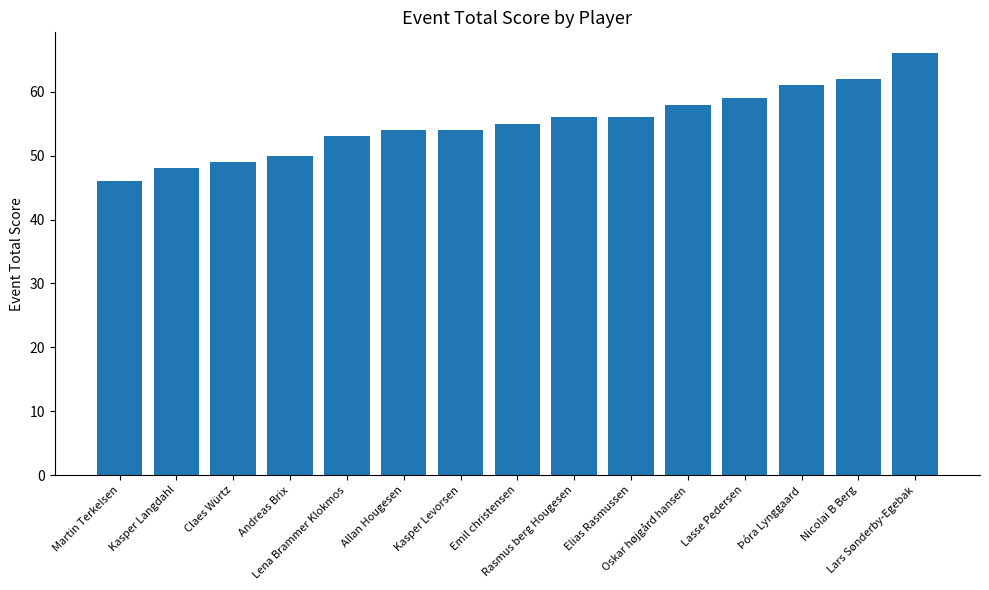

How many bars are there in total?

15